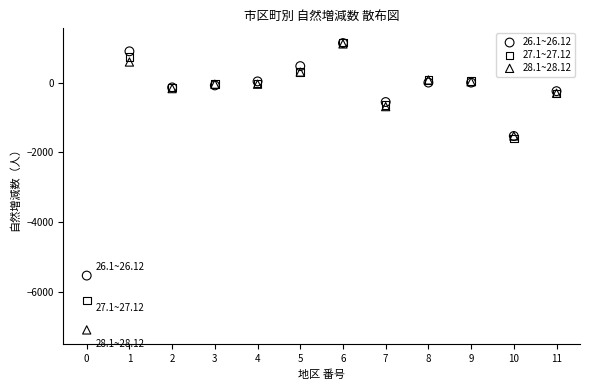

What are all the series names shown in the legend?

26.1~26.12, 27.1~27.12, 28.1~28.12